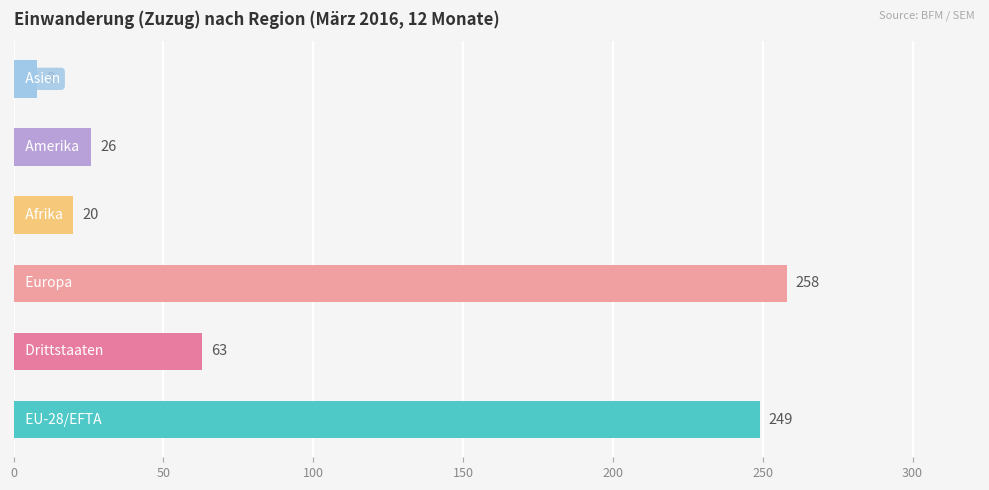

Reading top to bottom, list all the values displayed in this chart.

8	26	20	258	63	249